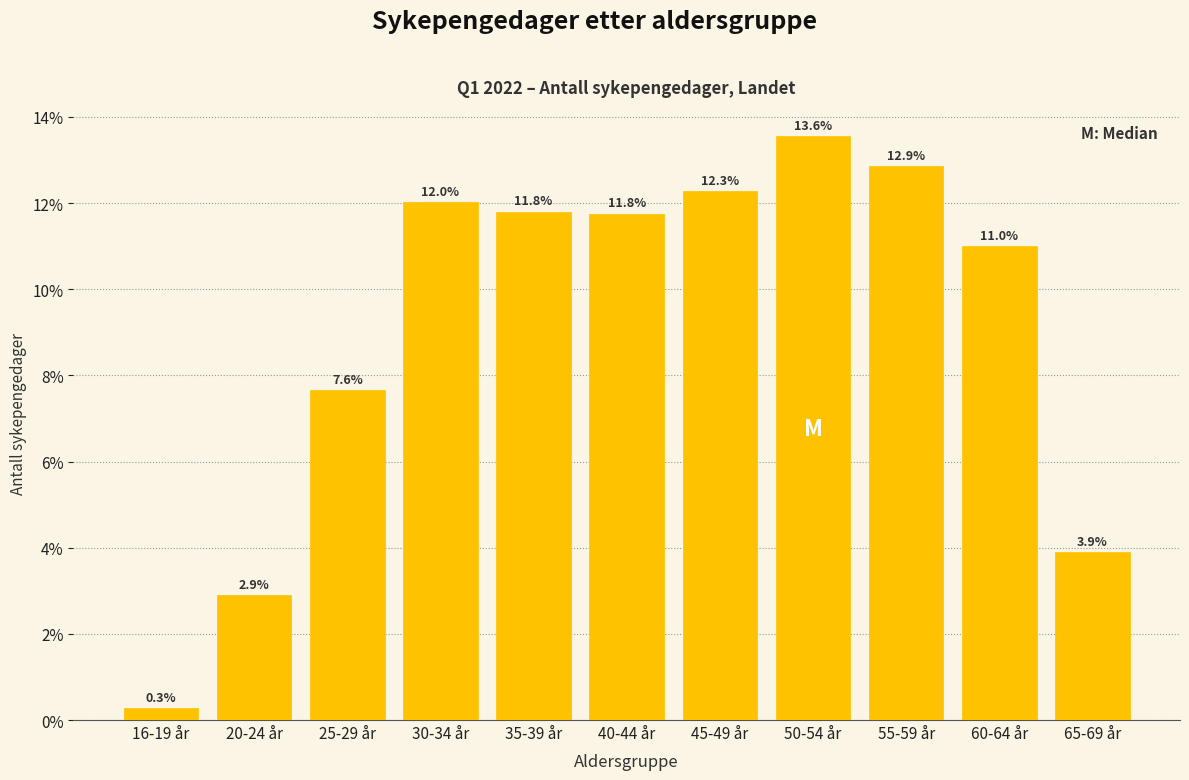

Reading right to left, extract all data points from this chart.

65-69 år=3.9	60-64 år=11.0	55-59 år=12.9	50-54 år=13.6	45-49 år=12.3	40-44 år=11.8	35-39 år=11.8	30-34 år=12.0	25-29 år=7.6	20-24 år=2.9	16-19 år=0.3